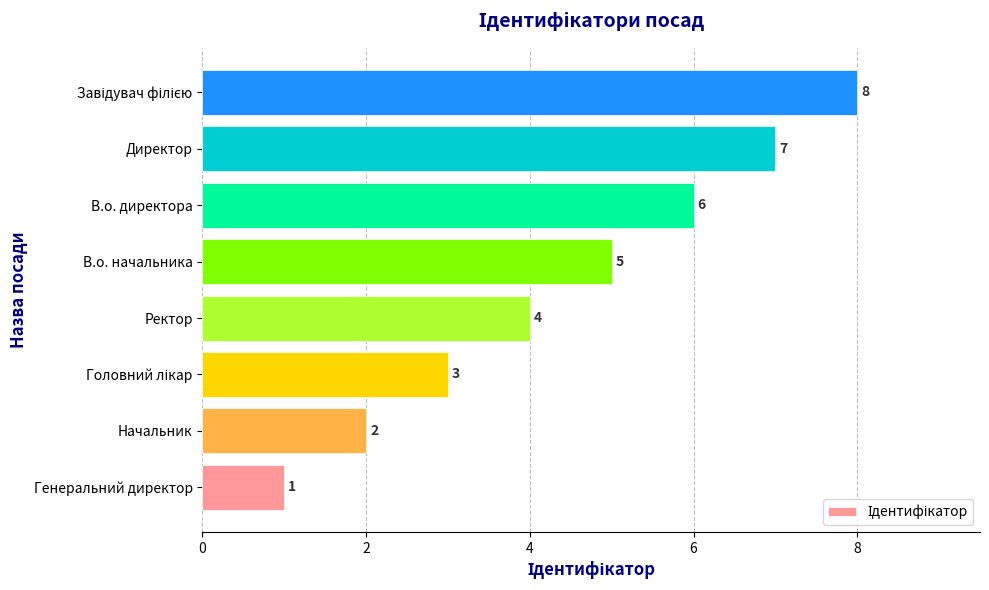

Which category has the lowest value across all series?

Генеральний директор